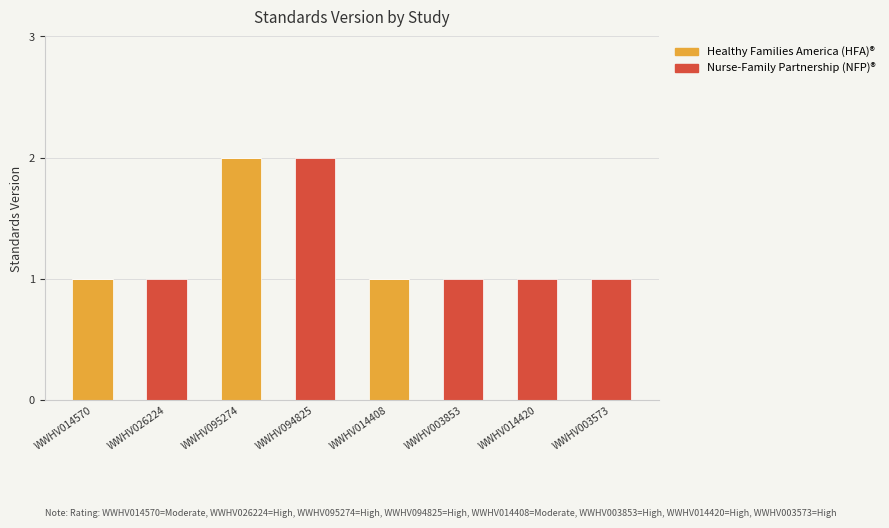

The Healthy Families America (HFA)® series shows 1 at WWHV095274. True or false?

False